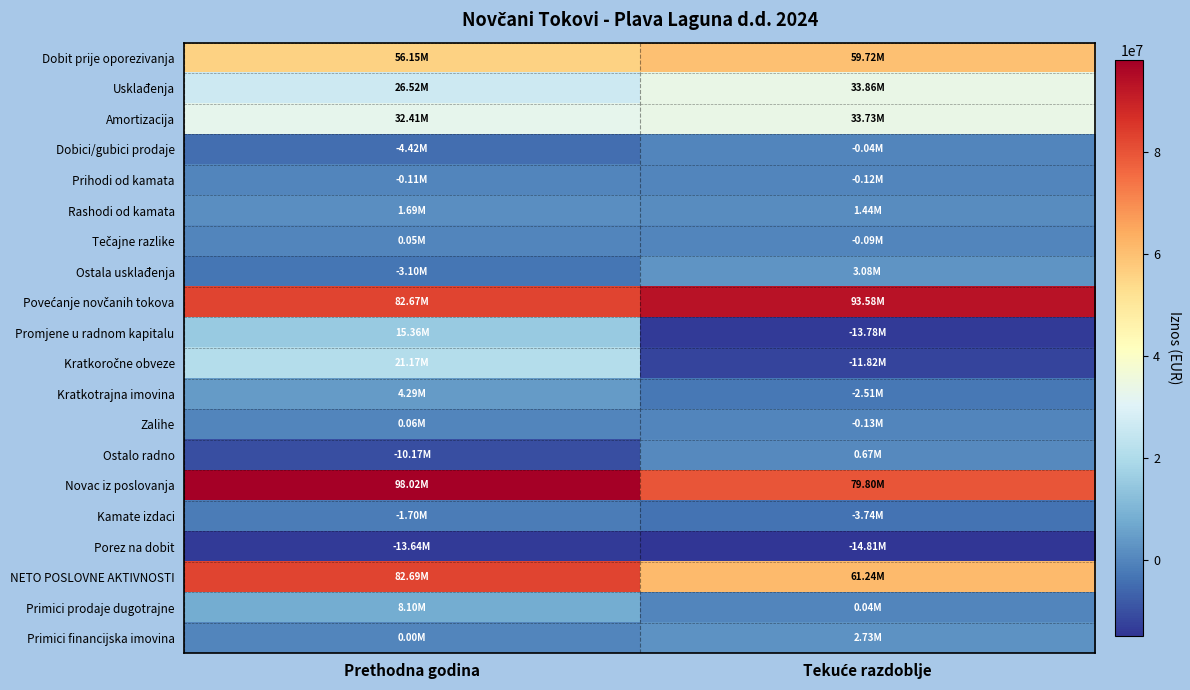

What is the total value across all series at Prethodna godina?

396035850